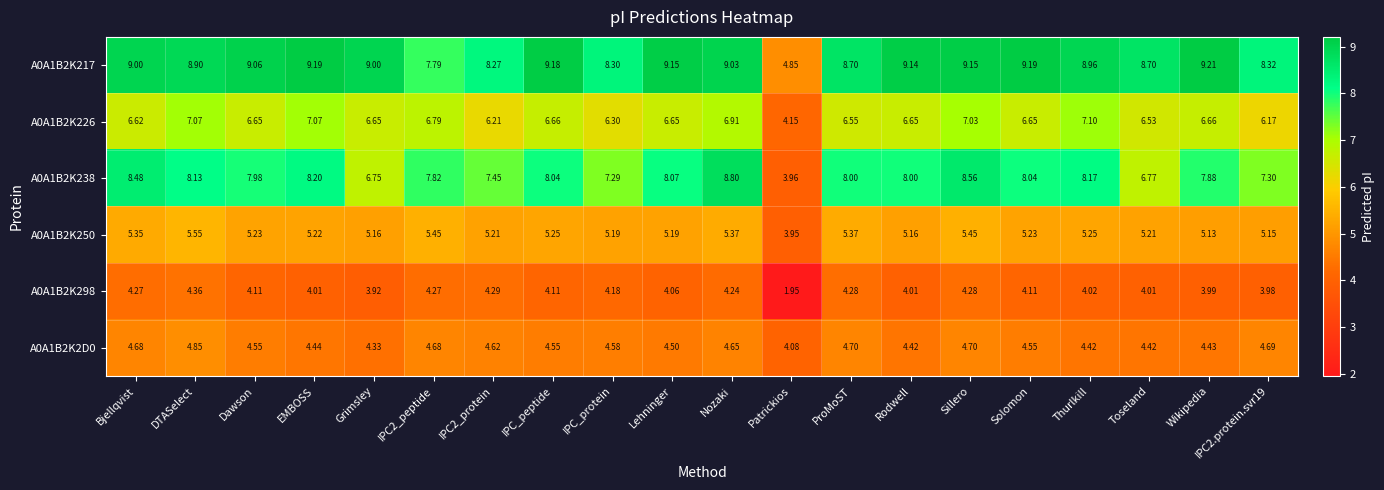

At how many categories does at least one series exceed 8?

18